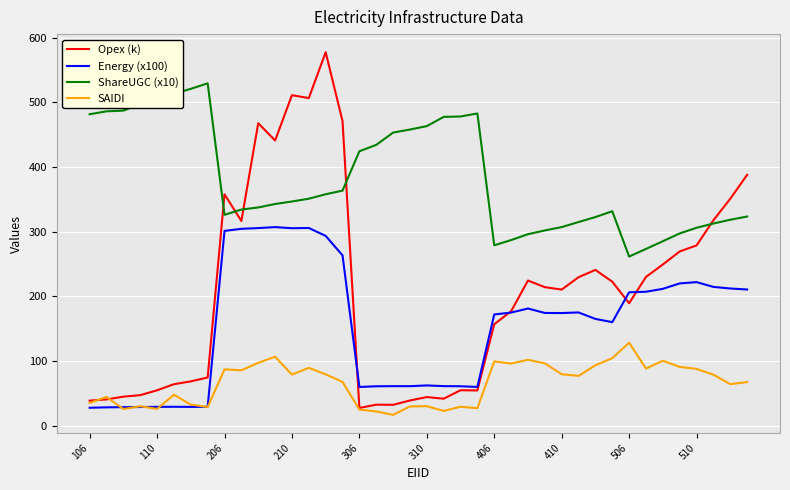

Which series has the largest range (max minus min)?

Opex (k)